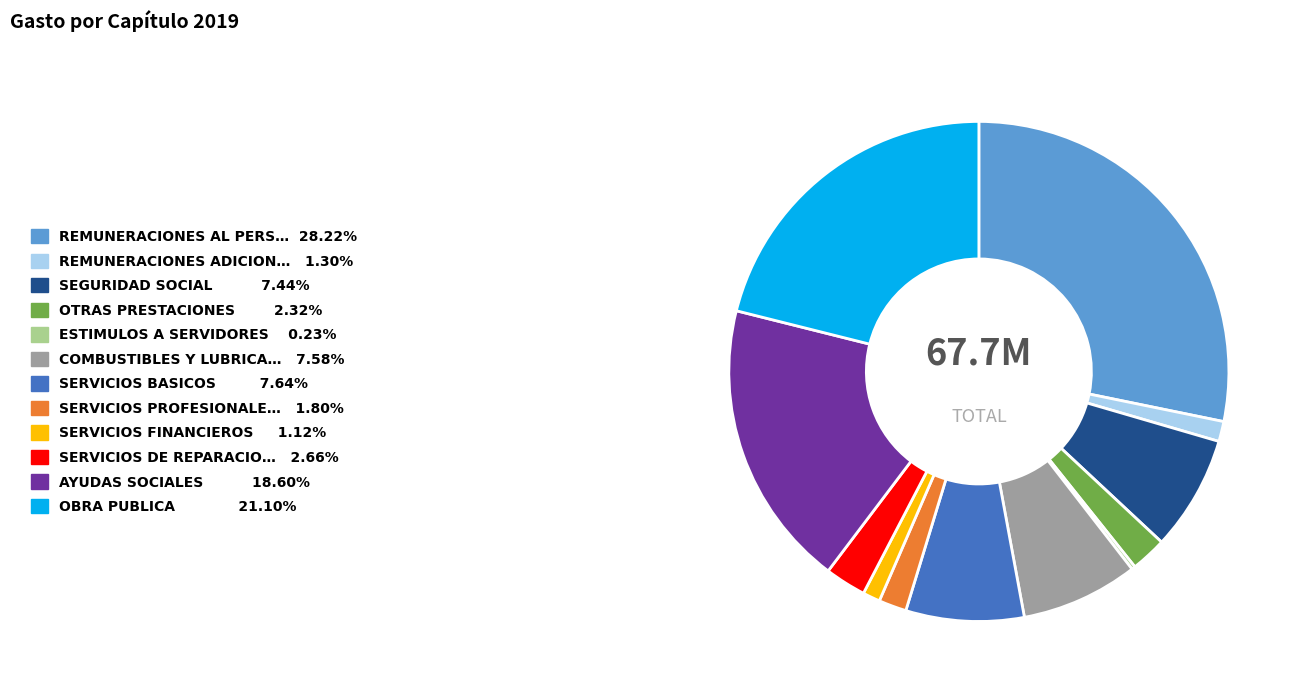

Is there any slice that represents more than half of the pie?

No